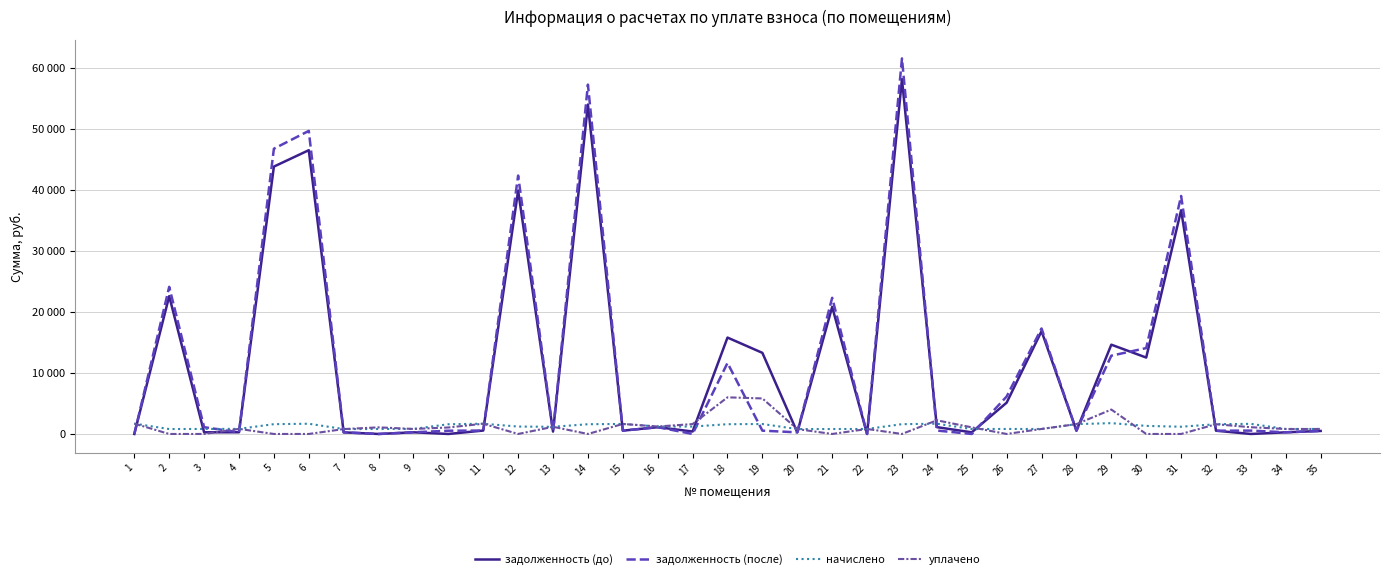

Does the chart display data point markers on the line(s)?

No